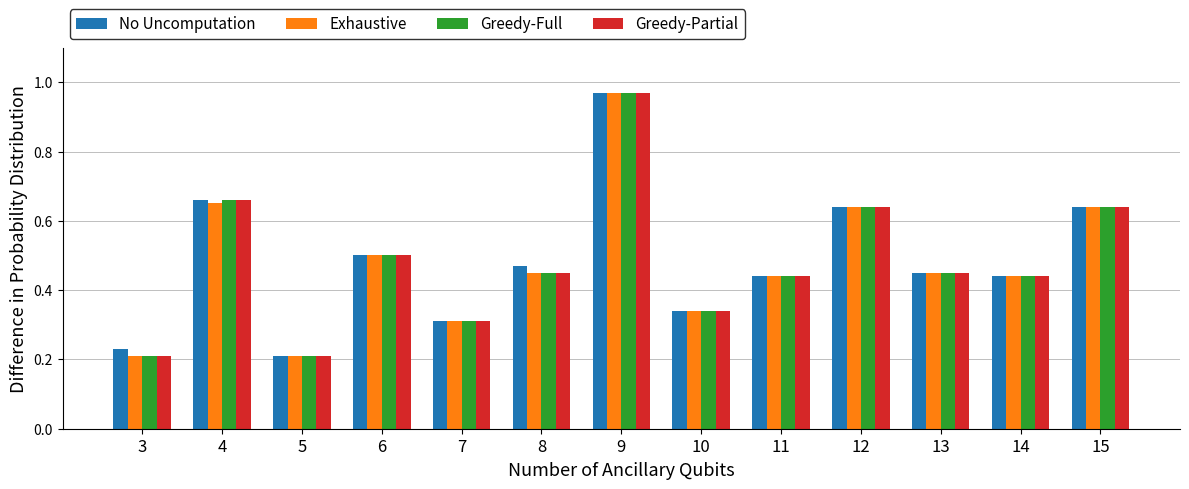

At how many categories does at least one series exceed 0?

13